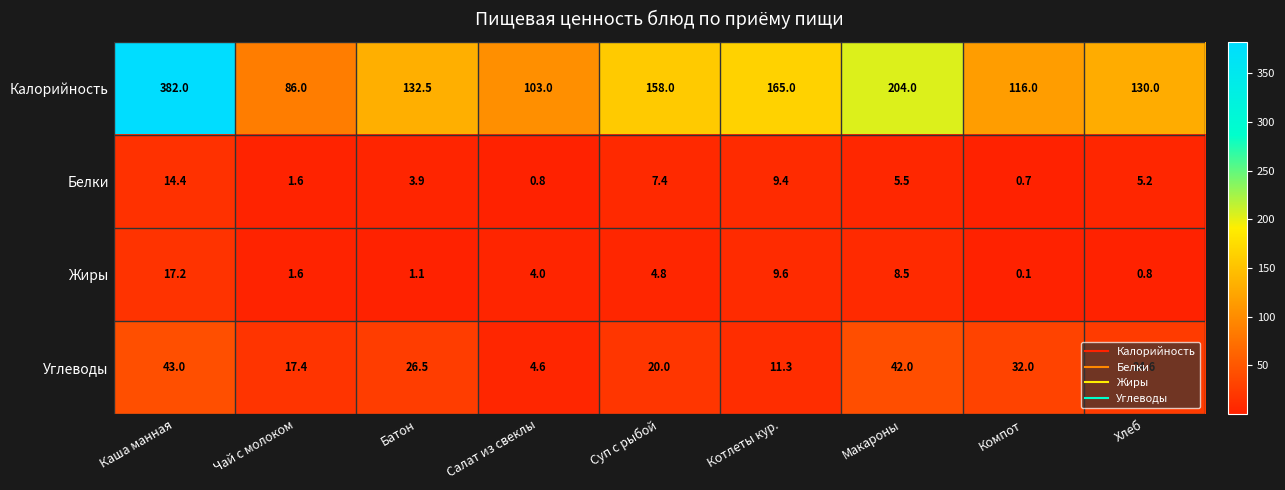

Which category has the highest value in the Жиры series?

Каша манная